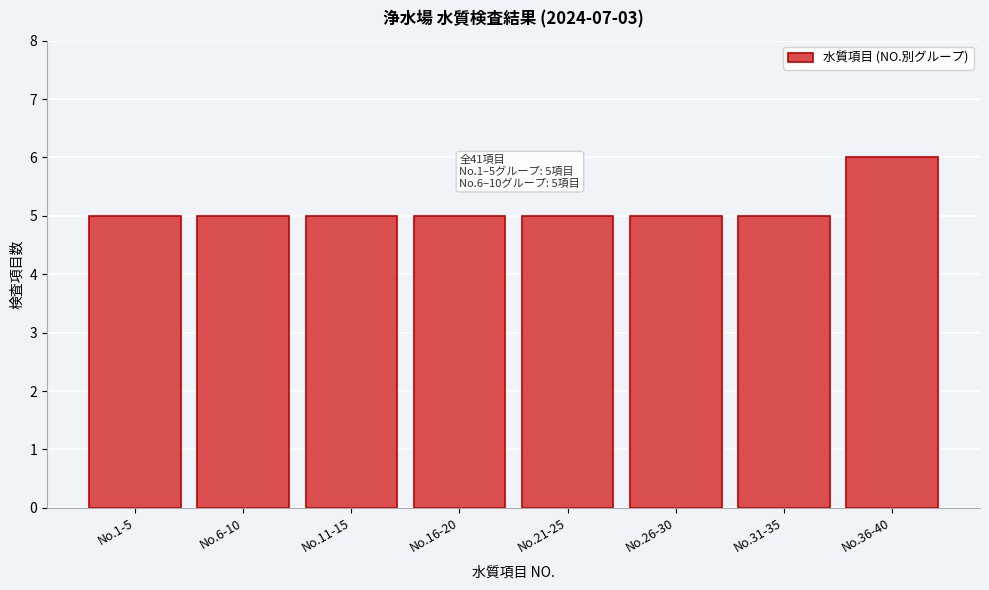

Reading left to right, transcribe all the data shown in this chart.

5	5	5	5	5	5	5	6